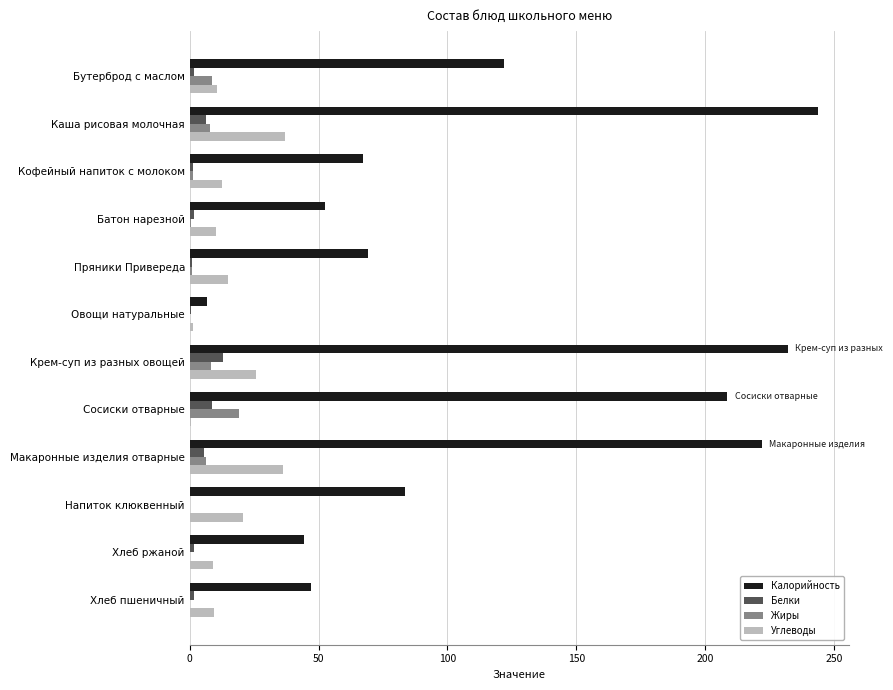

Which series has the widest spread of values?

Калорийность